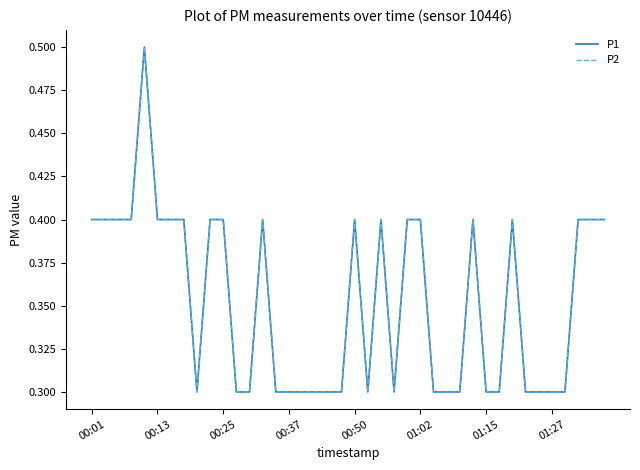

True or false: P1 and P2 intersect in this chart.

False